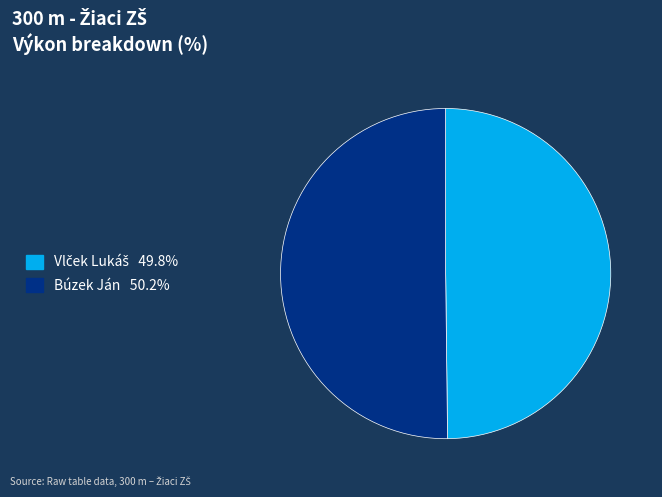

How many slices are in this pie chart?

2